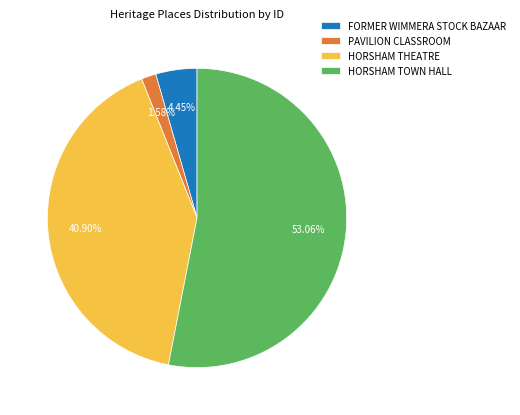

How many segments does this pie chart have?

4